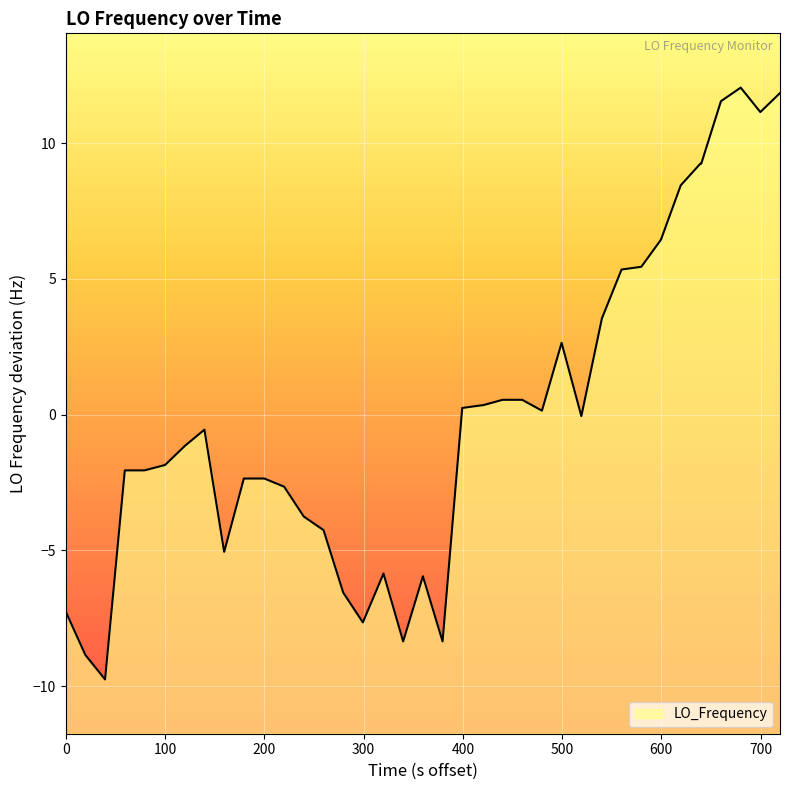

How many negative values are there?

22